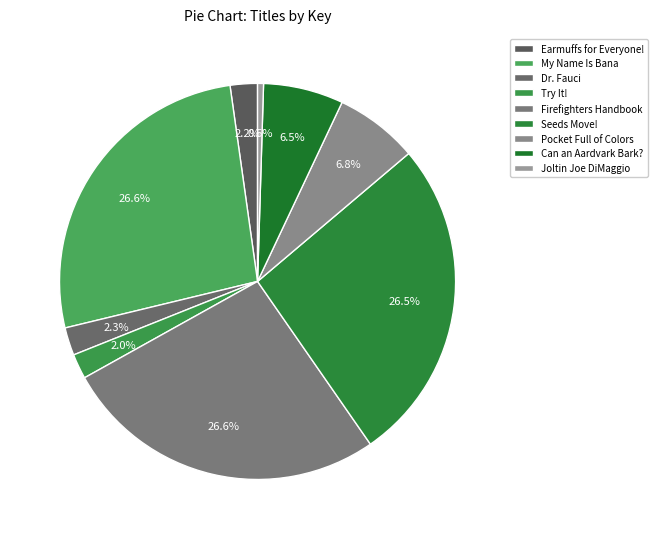

To the nearest percent, what is the difference between the largest and smallest slice percentages?

26%